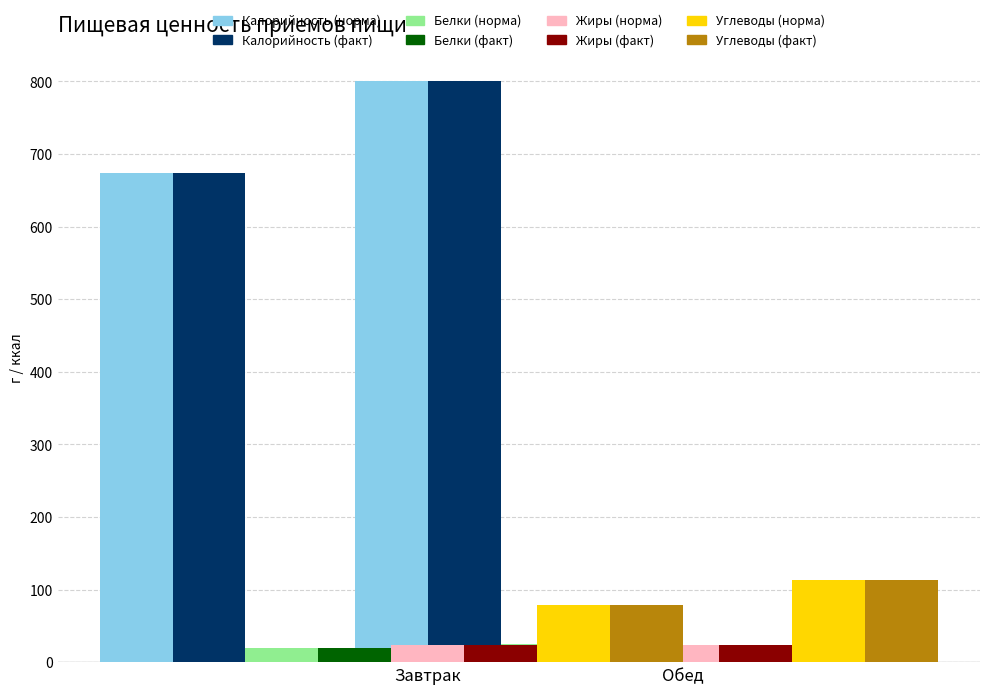

What is the label of the 2nd bar from the right?

Завтрак